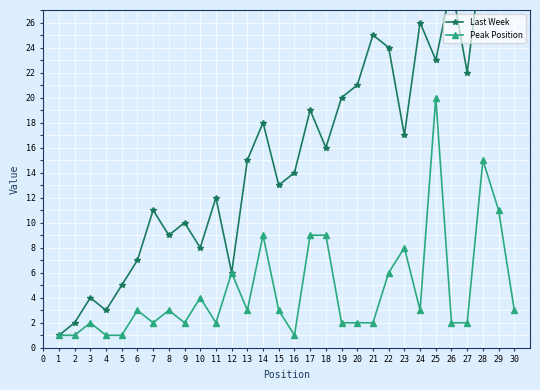

Is it true that Peak Position equals 3 at 24?

True